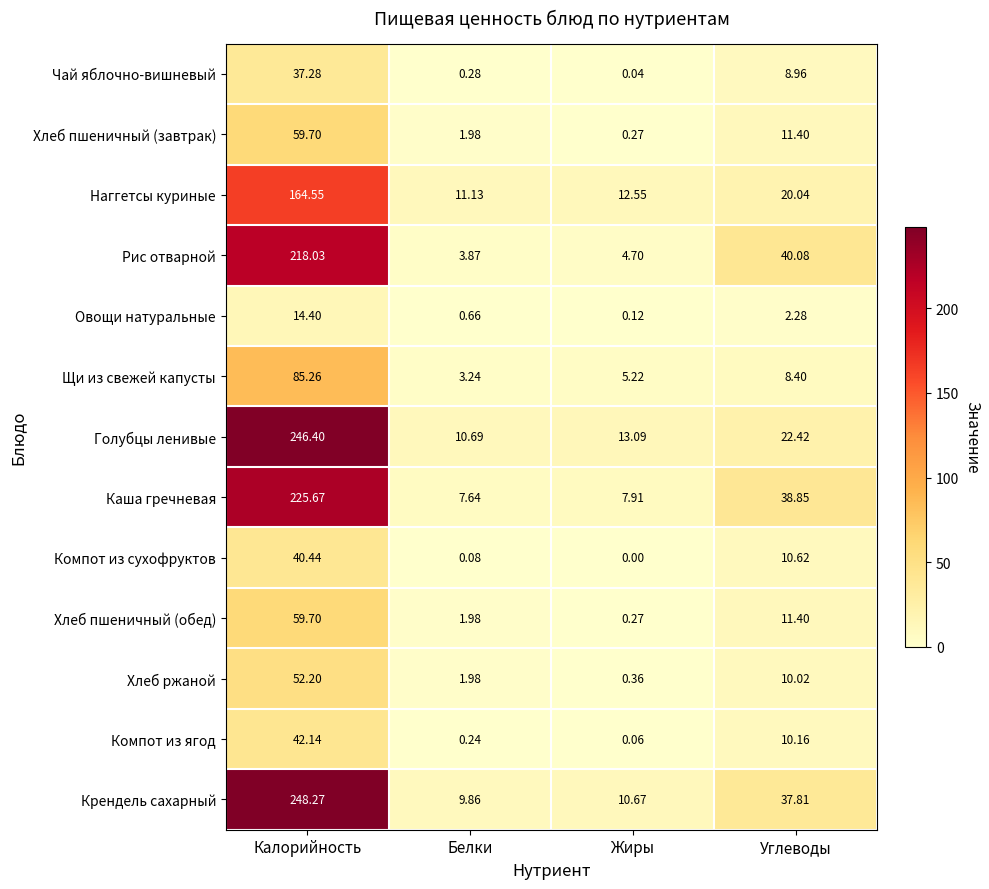

Rank the categories by Хлеб пшеничный (обед) value from highest to lowest.

Калорийность, Углеводы, Белки, Жиры